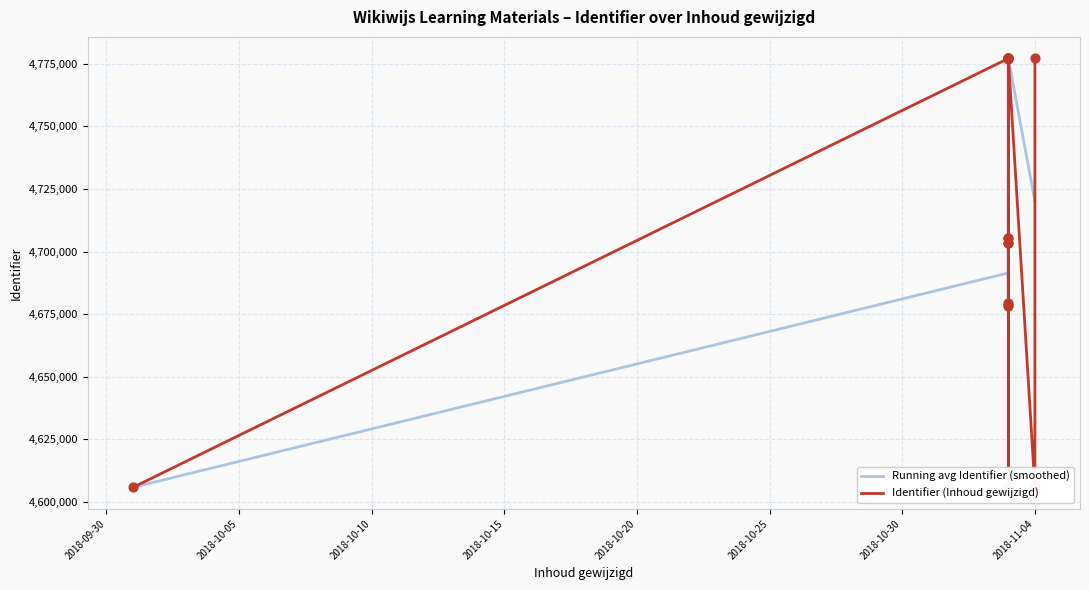

Which series has the largest total across all categories?

Identifier (Inhoud gewijzigd)